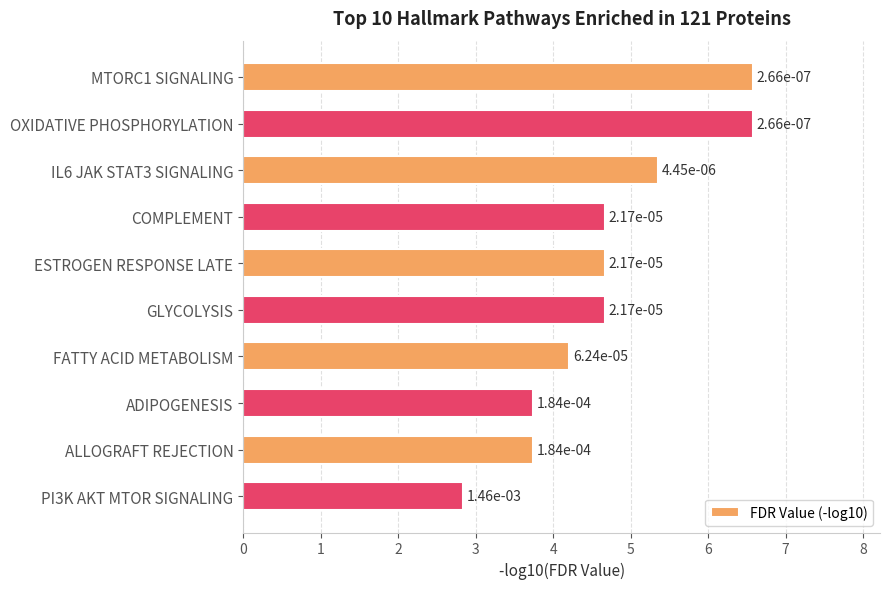

How many bars are there in total?

10